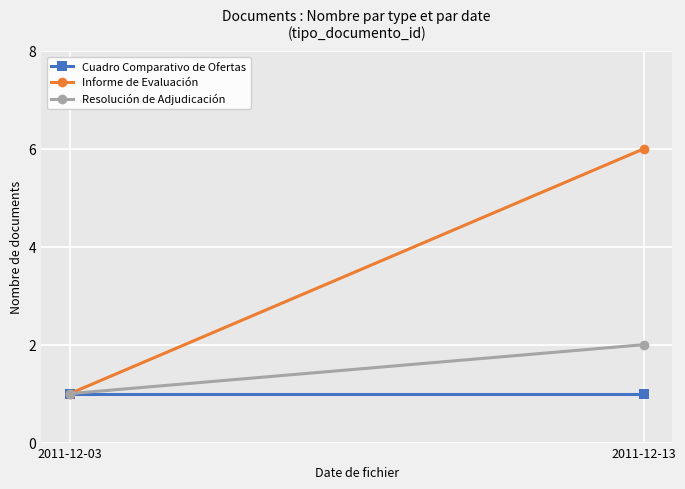

How many lines are shown in the chart?

3